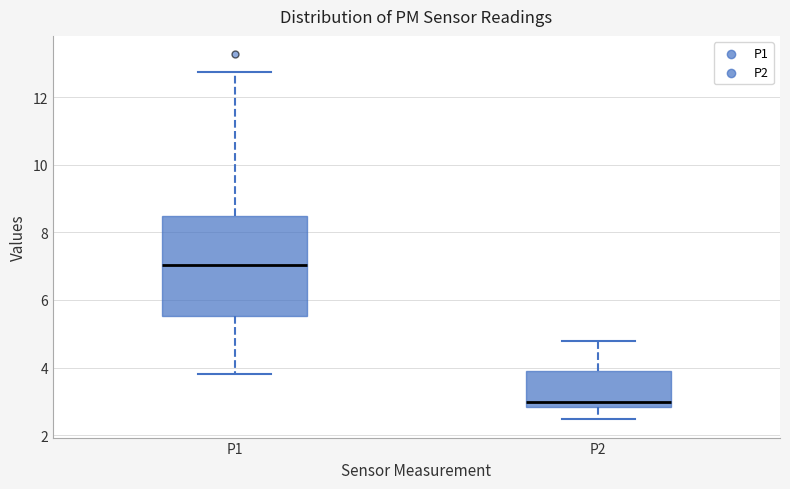

Comparing the boxes themselves (not the whiskers), which one is the tallest?

P1